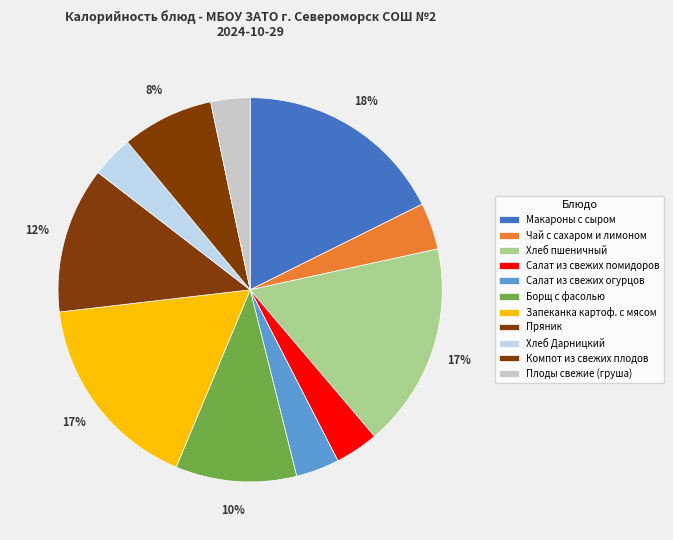

Is there a majority slice in this chart?

No